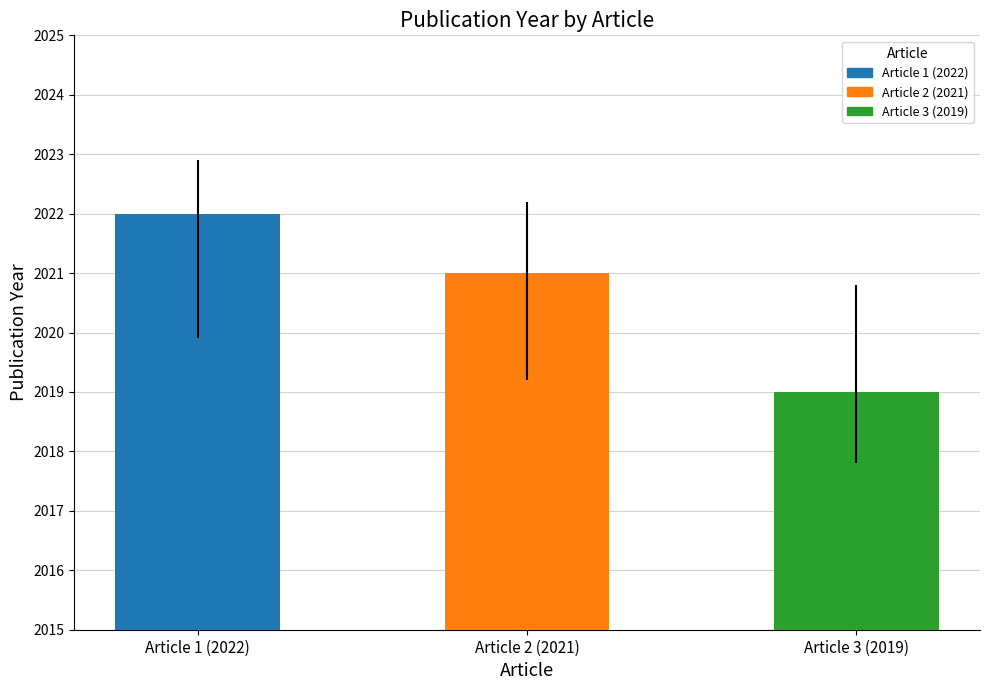

Reading right to left, extract all data points from this chart.

2019	2021	2022